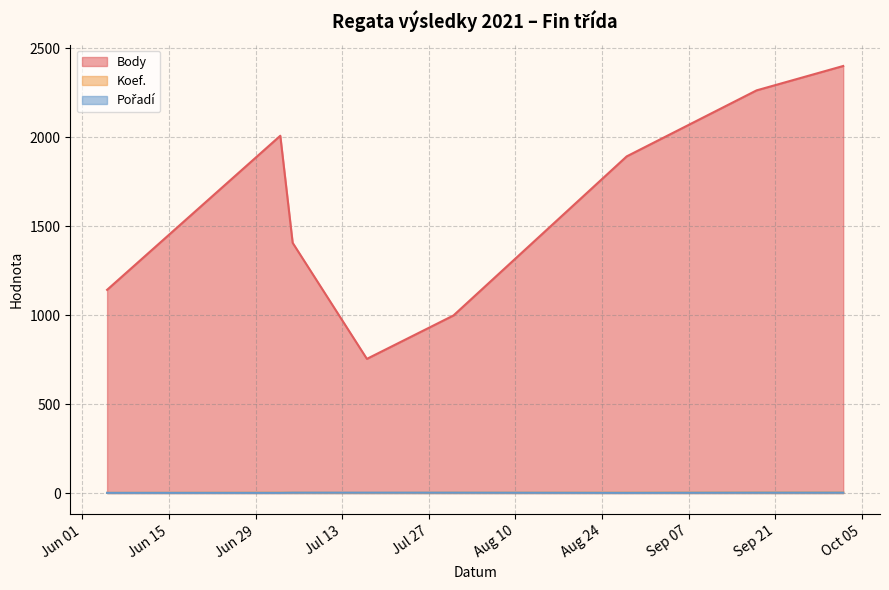

What is the sum of all Koef. values?

16